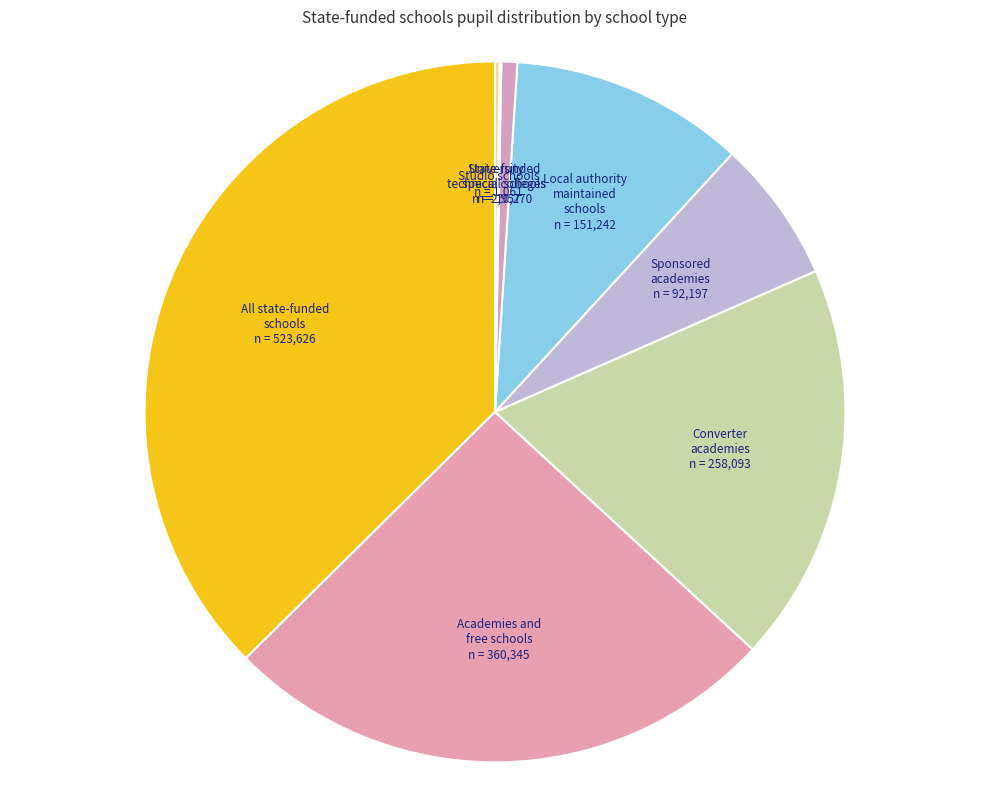

What is the largest slice in the pie chart?

All state-funded schools